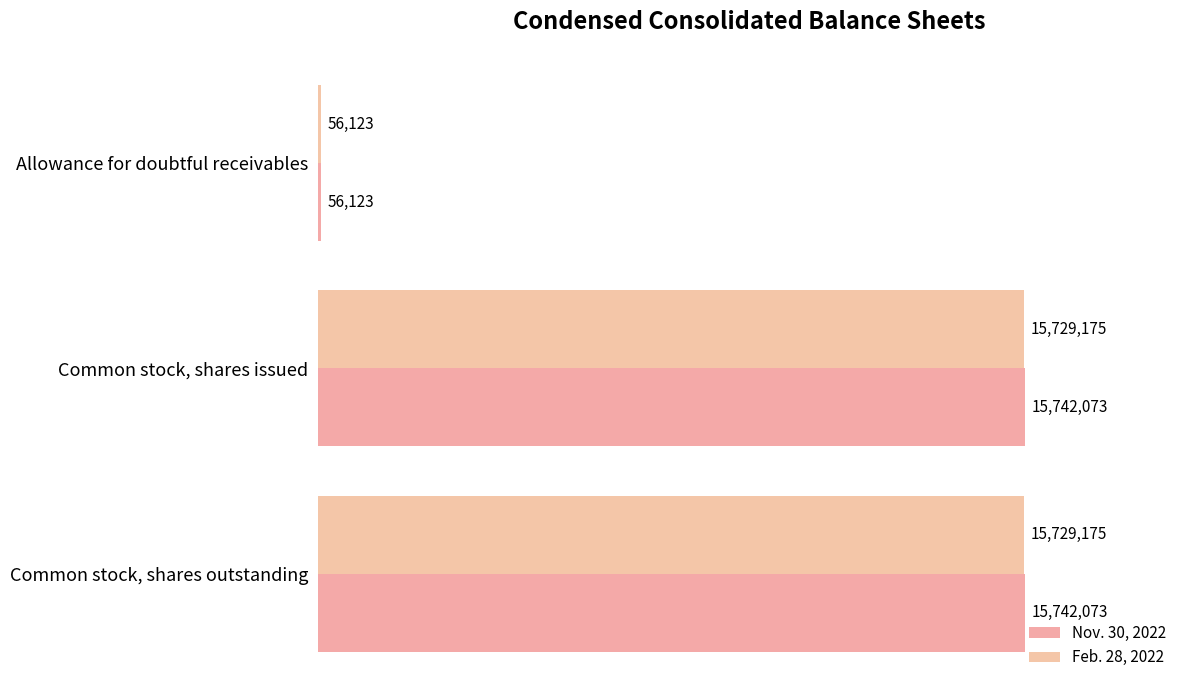

How many values in the Feb. 28, 2022 series are below 15729175?

1